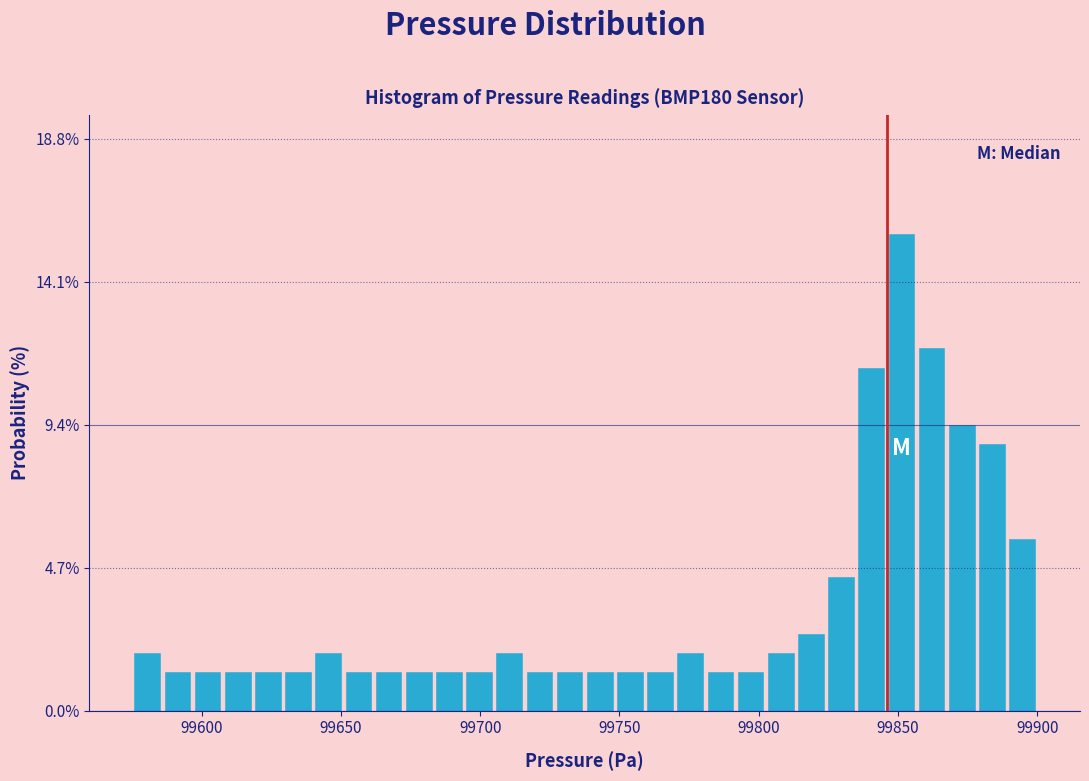

Around what value on the x-axis is the tallest bar? Give the approximate position of its centre, as read against the axis.

99850